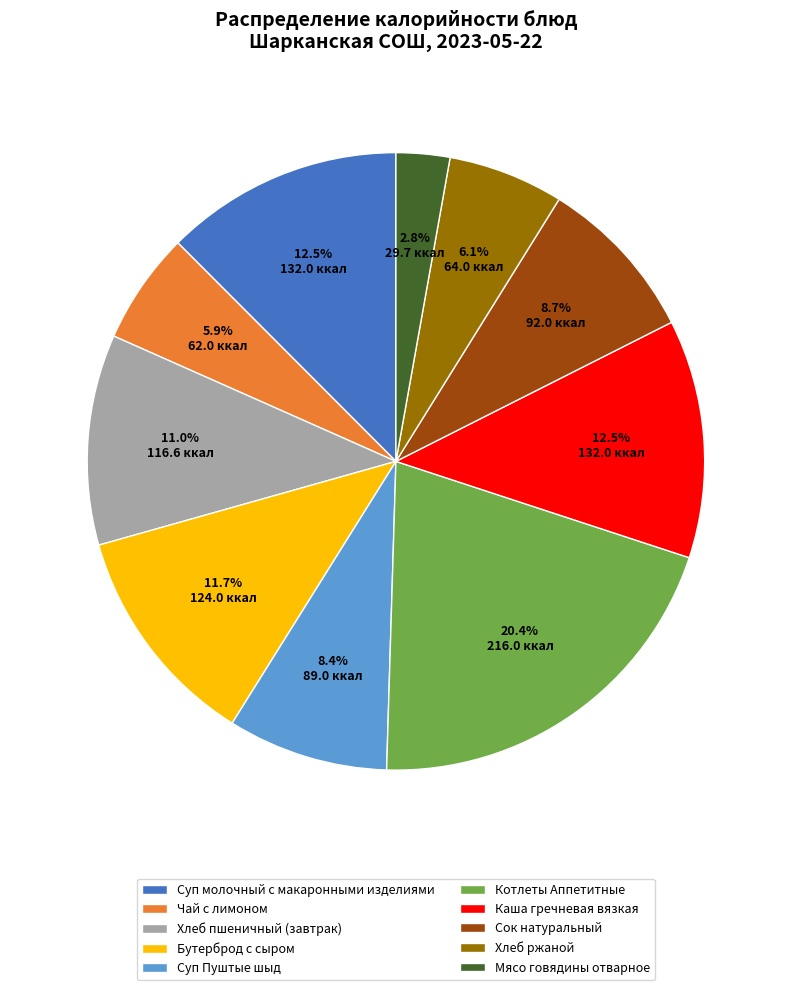

Which category has the smallest portion of the pie?

Мясо говядины отварное